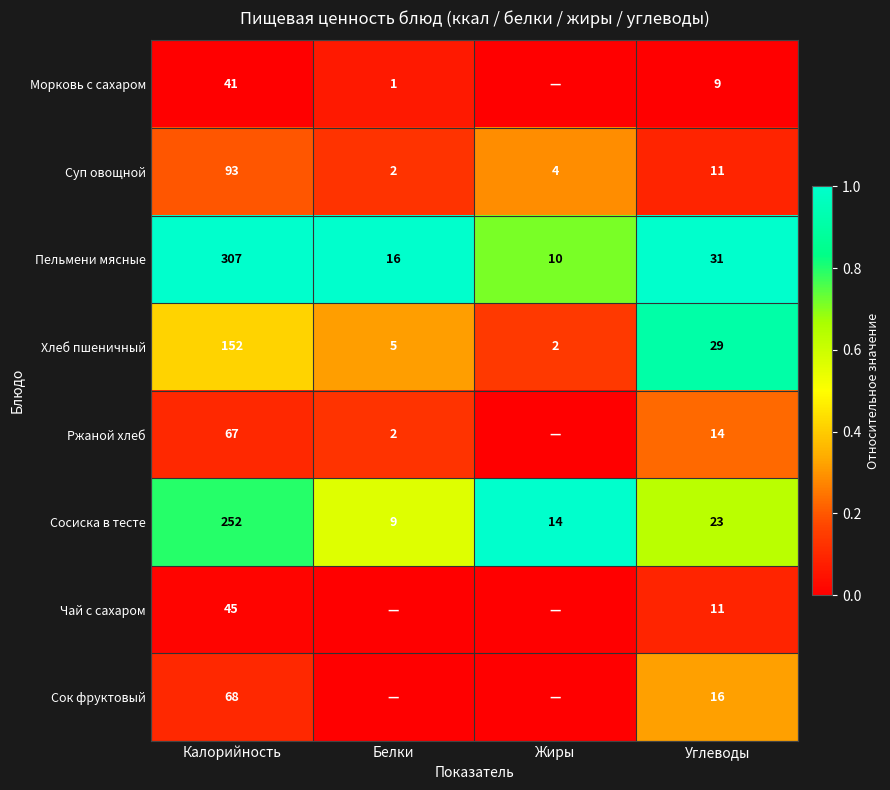

What is the total value across all series at Жиры?

2.1